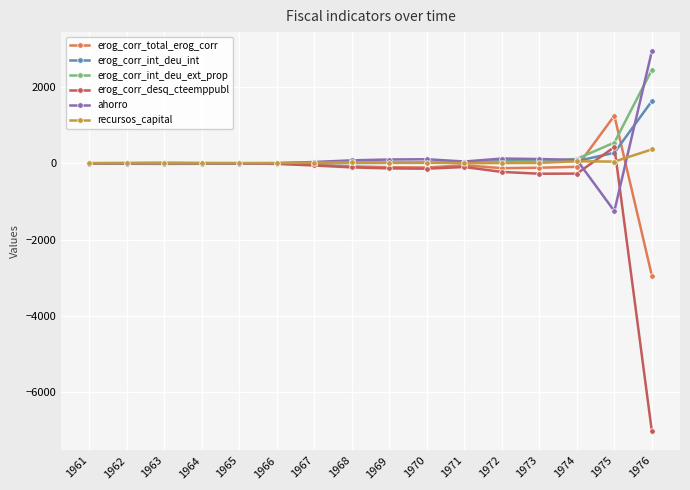

At which label does erog_corr_total_erog_corr reach its peak?

1975